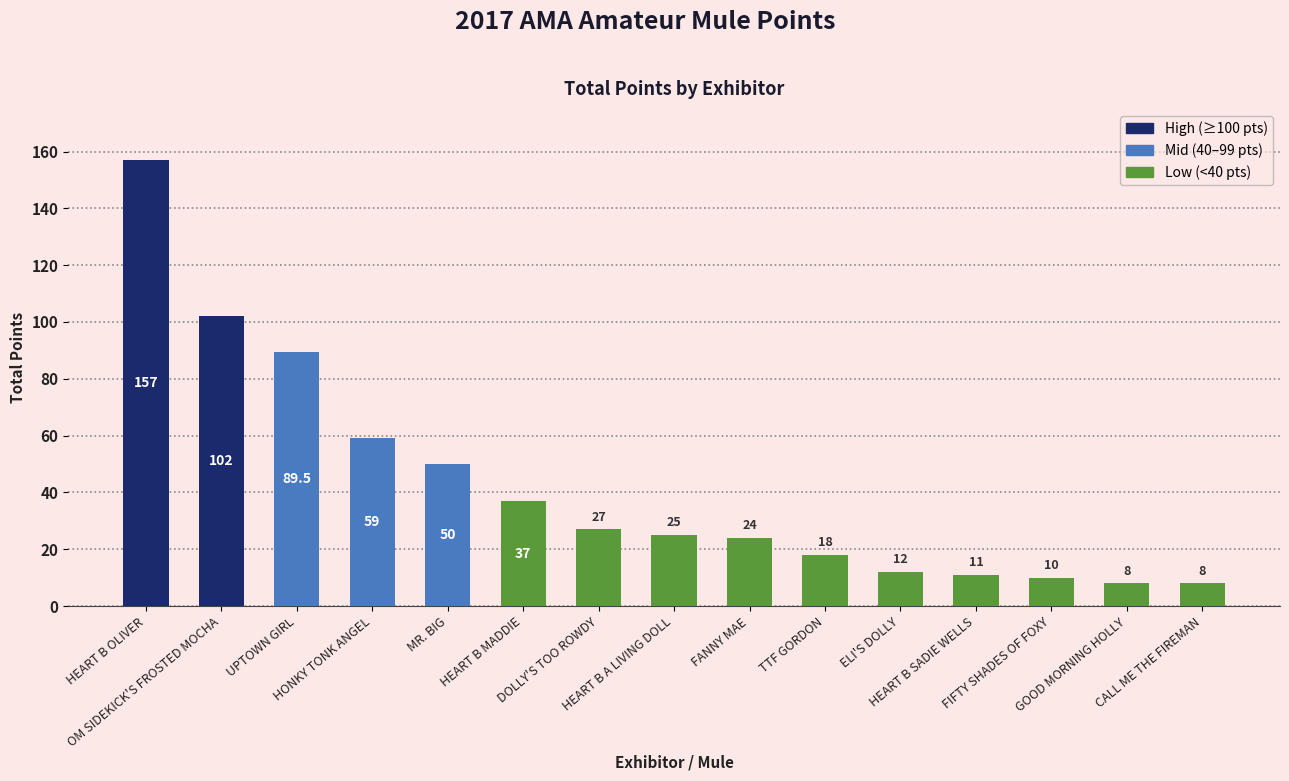

The chart shows a value of 8.0 at CALL ME THE FIREMAN. True or false?

True